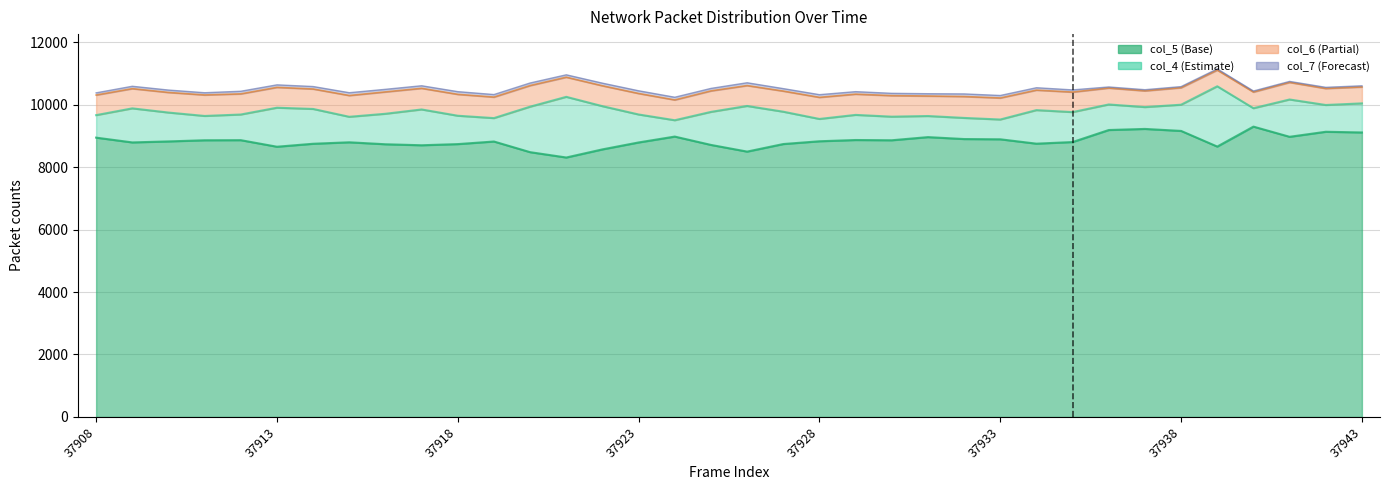

Which series has the widest spread of values?

col_4